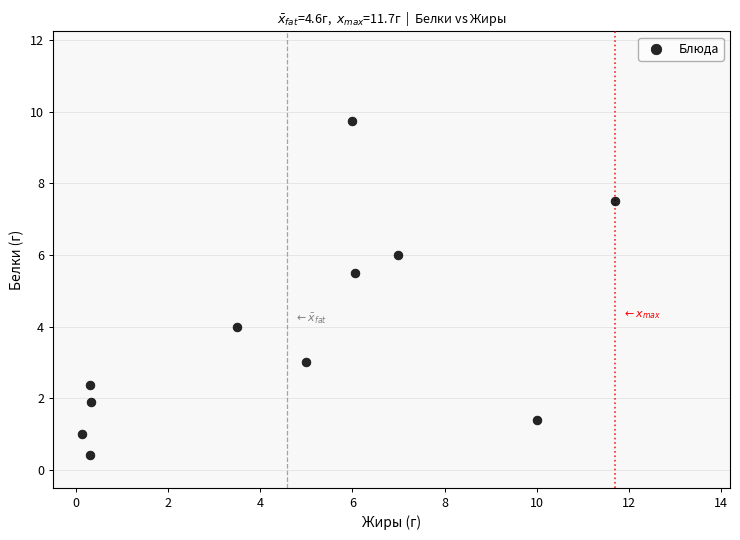

What is the average X value?

4.6